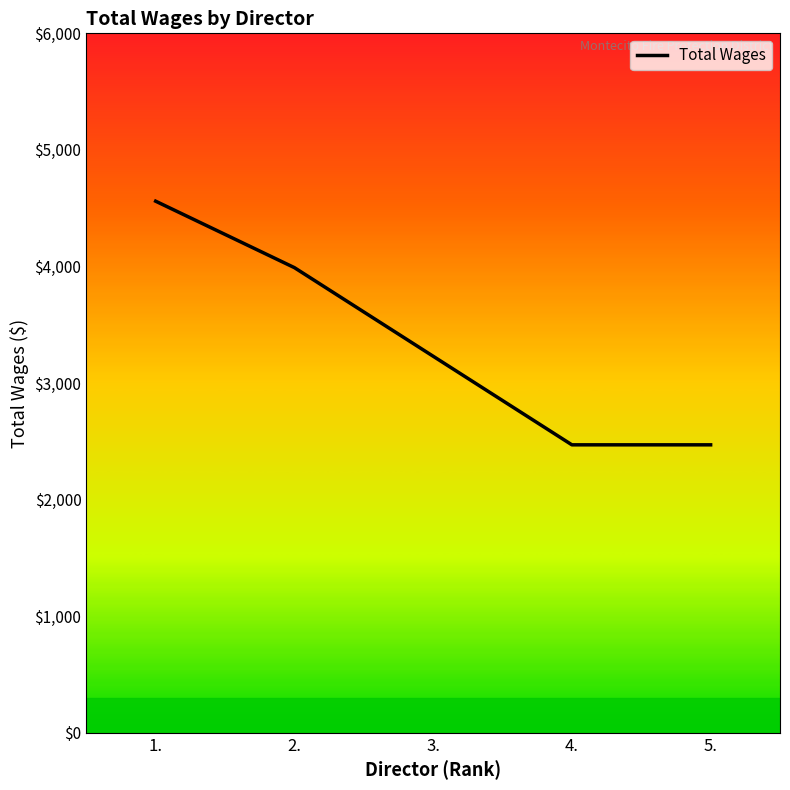

The chart shows a value of 4560 at 1.. True or false?

True